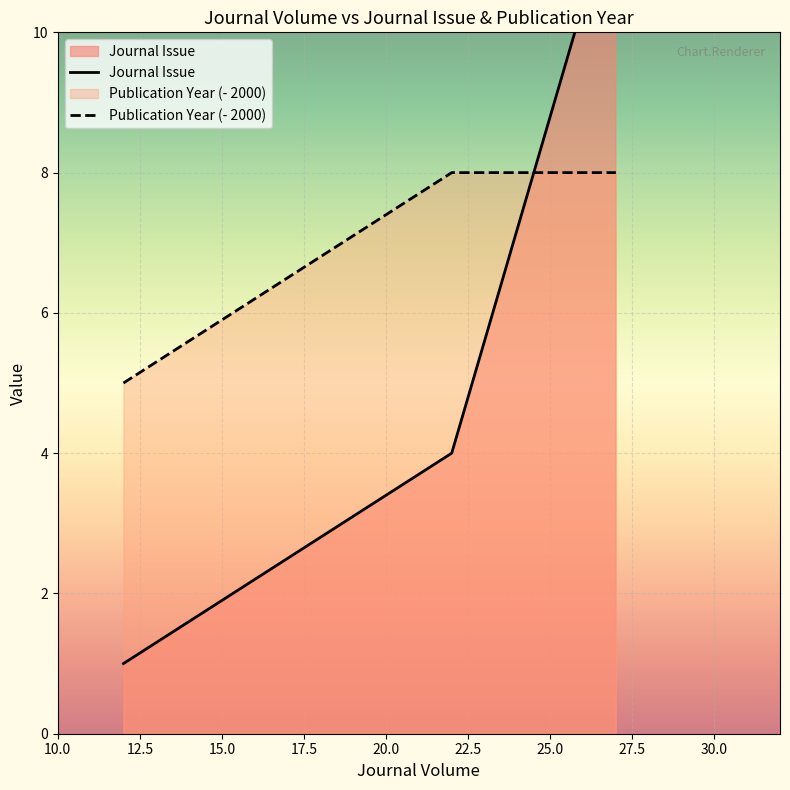

Reading right to left, transcribe all the data shown in this chart.

Journal Issue: 27=12	22=4	12=1
Publication Year: 27=8	22=8	12=5